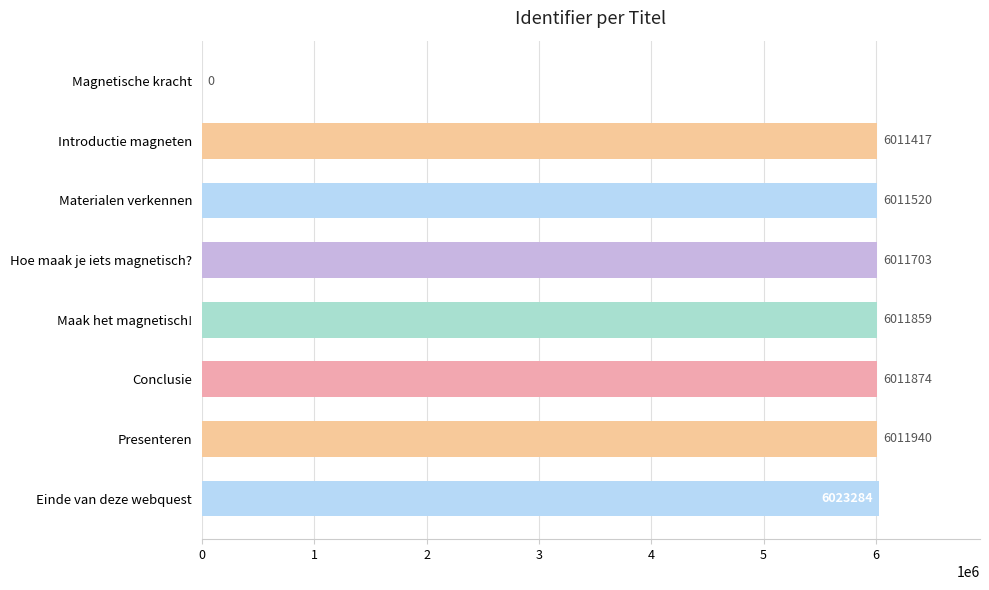

How many data points does each series have?

8